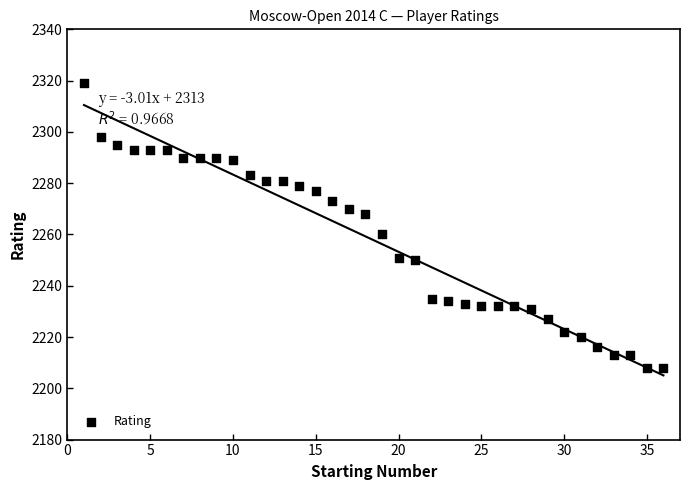

What is the range of Y values (max minus min)?

111